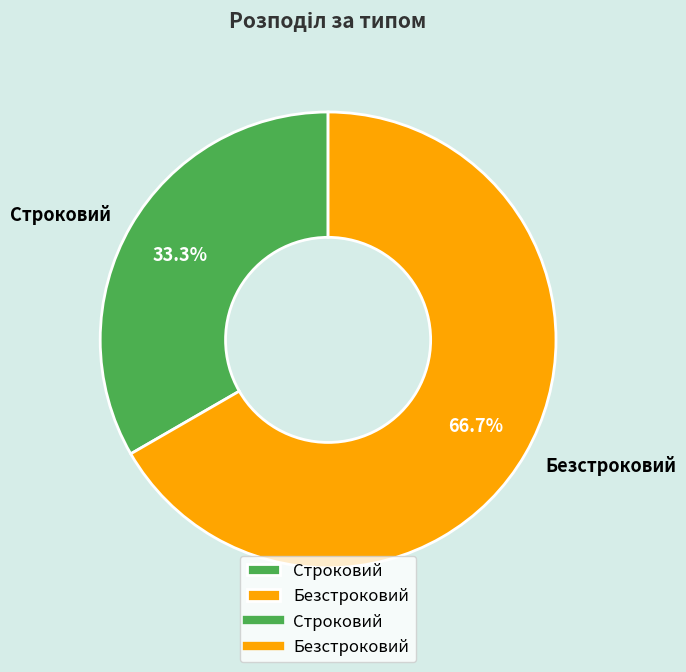

Is it true that Строковий is 21% of the pie?

False